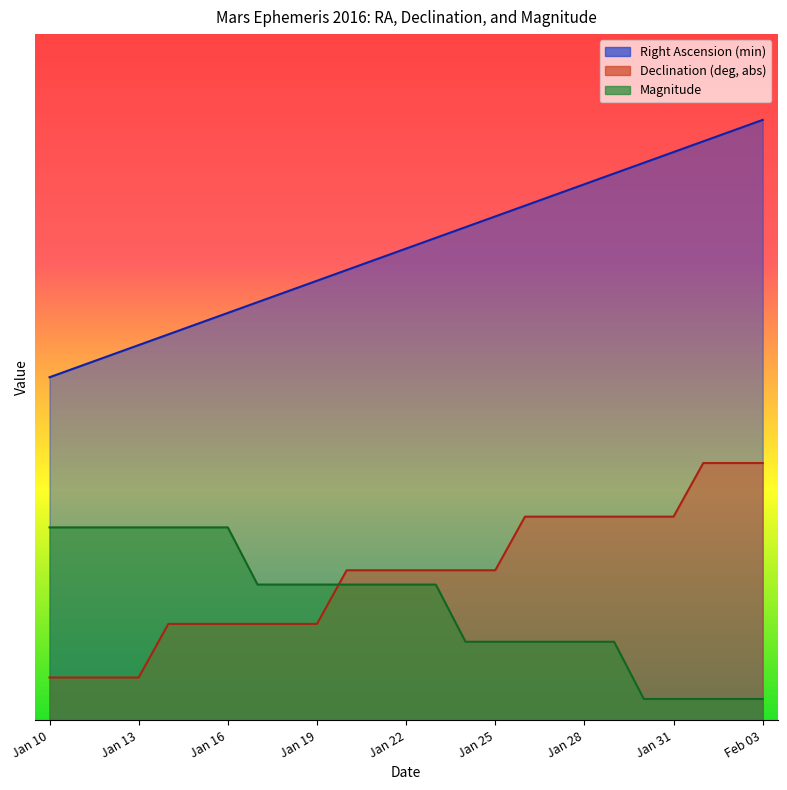

Which series ends up on top after the final intersection of Declination (deg, abs) and Magnitude?

Declination (deg, abs)